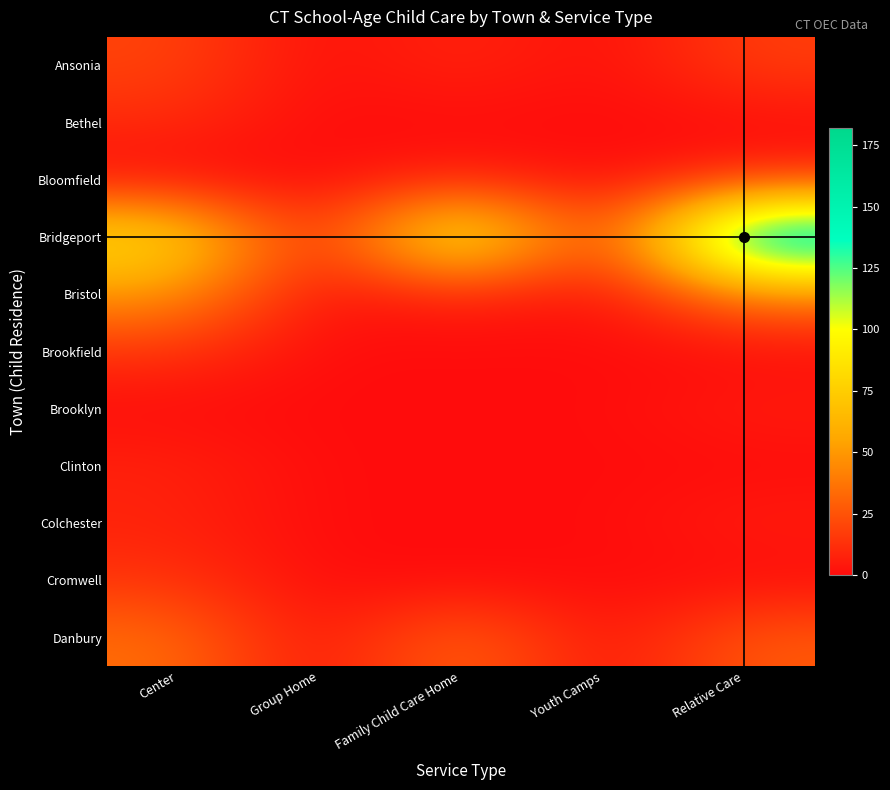

At which category is the sum across all series the highest?

Relative Care